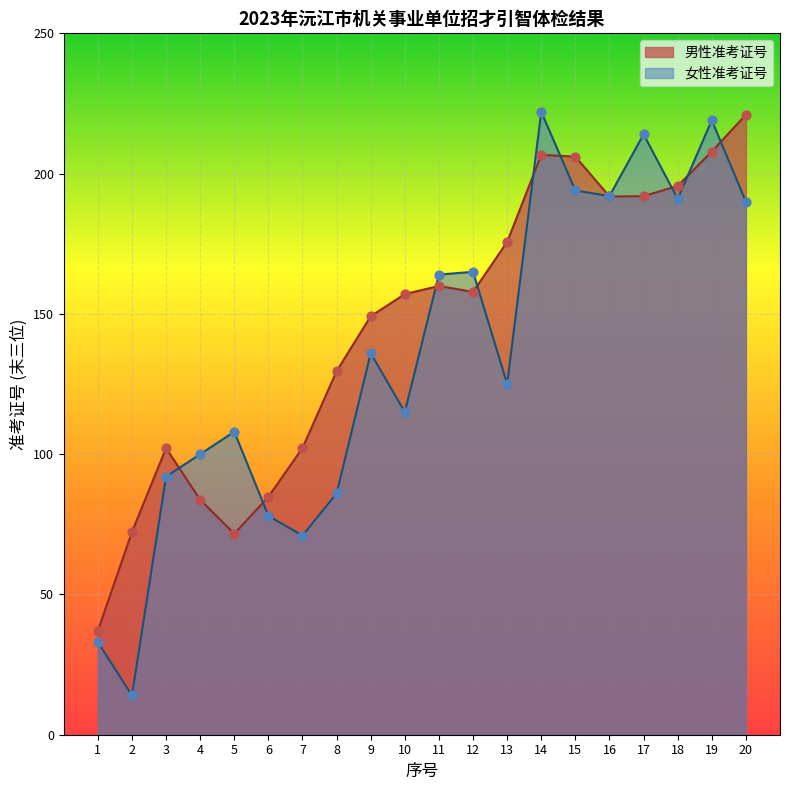

What is the change in value from 4 to 13?

+25